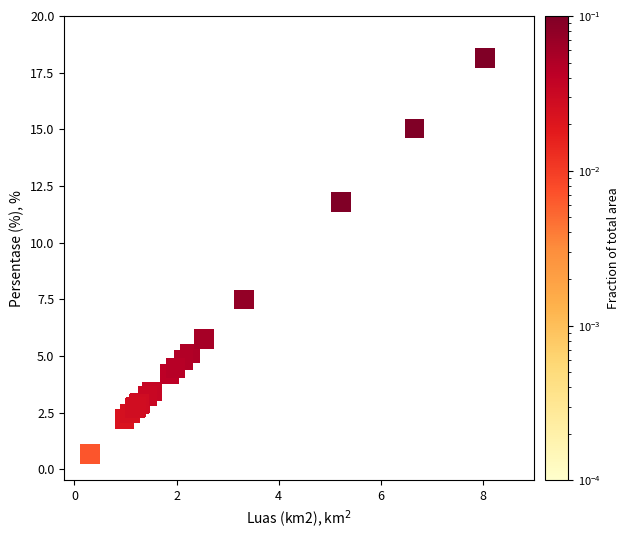

What Y value in the scatter plot is closest to 9?

7.5